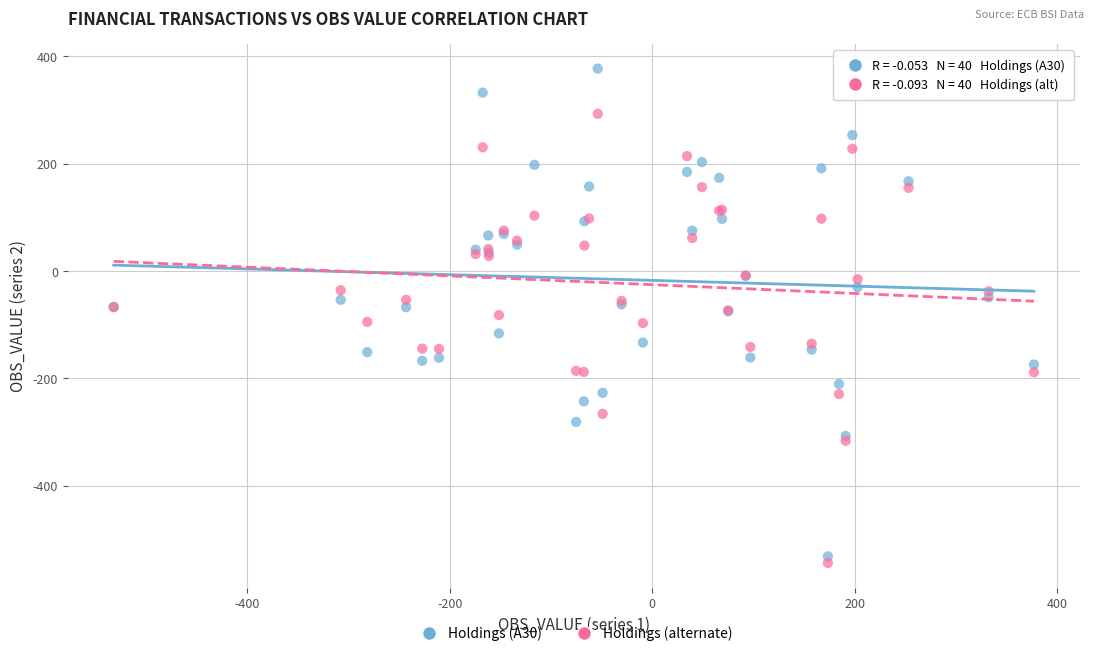

Which series contains the highest Y value?

Holdings (A30)